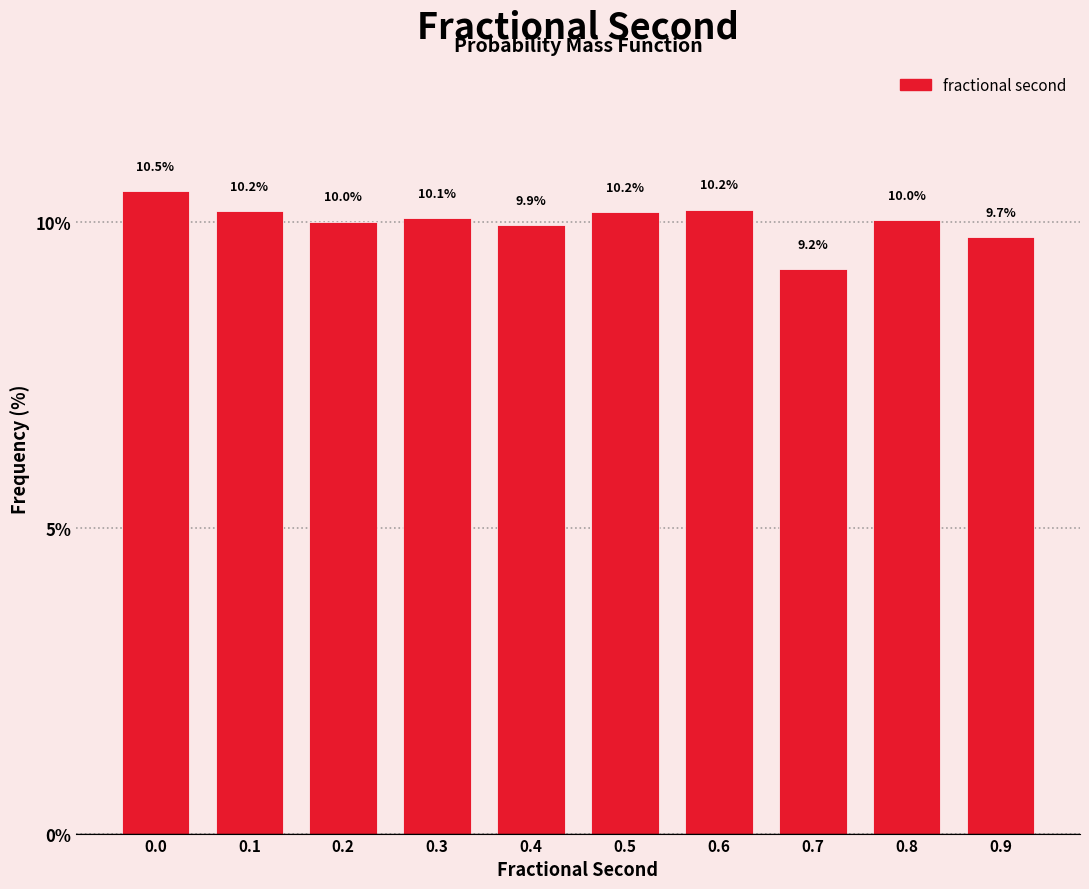

Reading right to left, transcribe all the data shown in this chart.

0.9=9.7	0.8=10.0	0.7=9.2	0.6=10.2	0.5=10.2	0.4=9.9	0.3=10.1	0.2=10.0	0.1=10.2	0.0=10.5